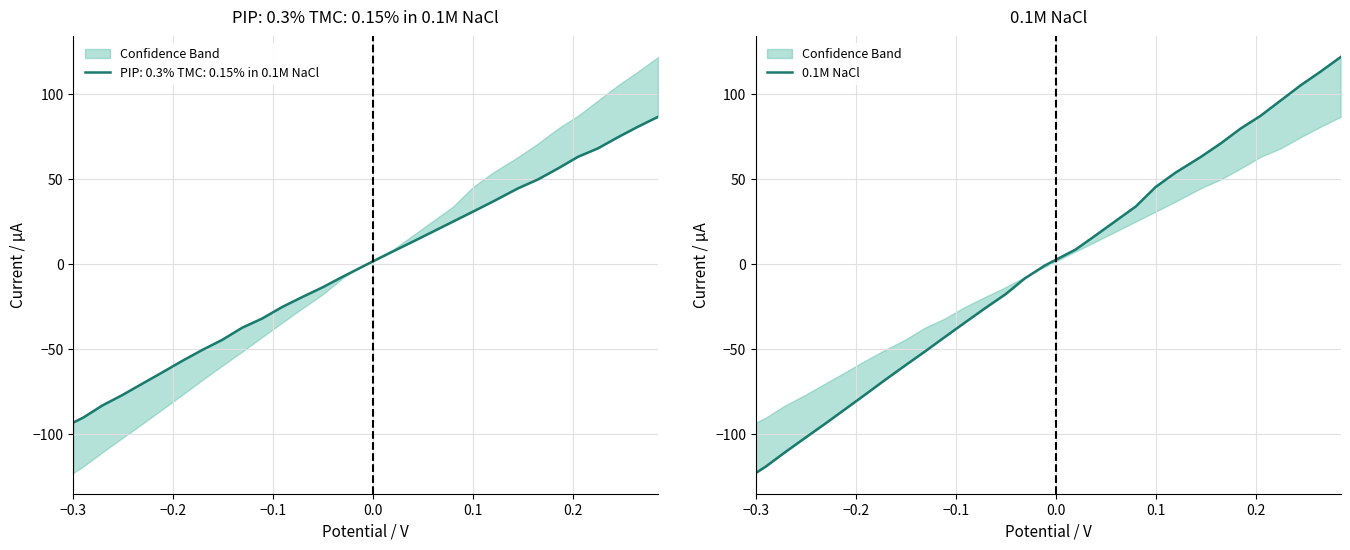

What is the average value?

-3.6